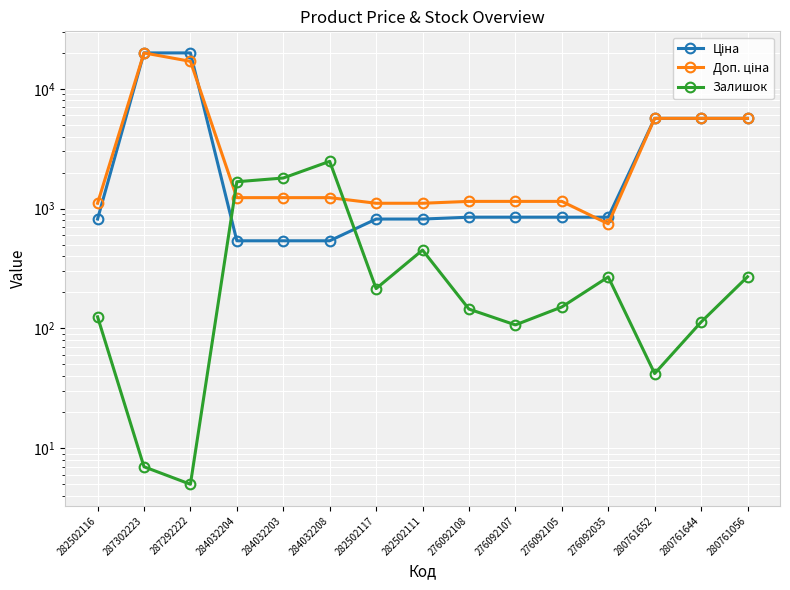

Reading left to right, list all the values displayed in this chart.

Ціна: 282502116=818.5	287302223=19964.2	287292222=19964.2	284032204=539.0	284032203=539.0	284032208=539.0	282502117=818.5	282502111=818.5	276092108=848.4	276092107=848.4	276092105=848.4	276092035=848.4	280761652=5673.8	280761644=5673.8	280761056=5673.8
Доп. ціна: 282502116=1109.2	287302223=19964.2	287292222=16976.3	284032204=1235.4	284032203=1235.4	284032208=1235.4	282502117=1109.2	282502111=1109.2	276092108=1149.7	276092107=1149.7	276092105=1149.7	276092035=747.0	280761652=5673.8	280761644=5673.8	280761056=5673.8
Залишок: 282502116=125.0	287302223=7.0	287292222=5.0	284032204=1677.0	284032203=1802.0	284032208=2483.0	282502117=215.0	282502111=451.0	276092108=145.0	276092107=107.0	276092105=151.0	276092035=269.0	280761652=42.0	280761644=113.0	280761056=270.0